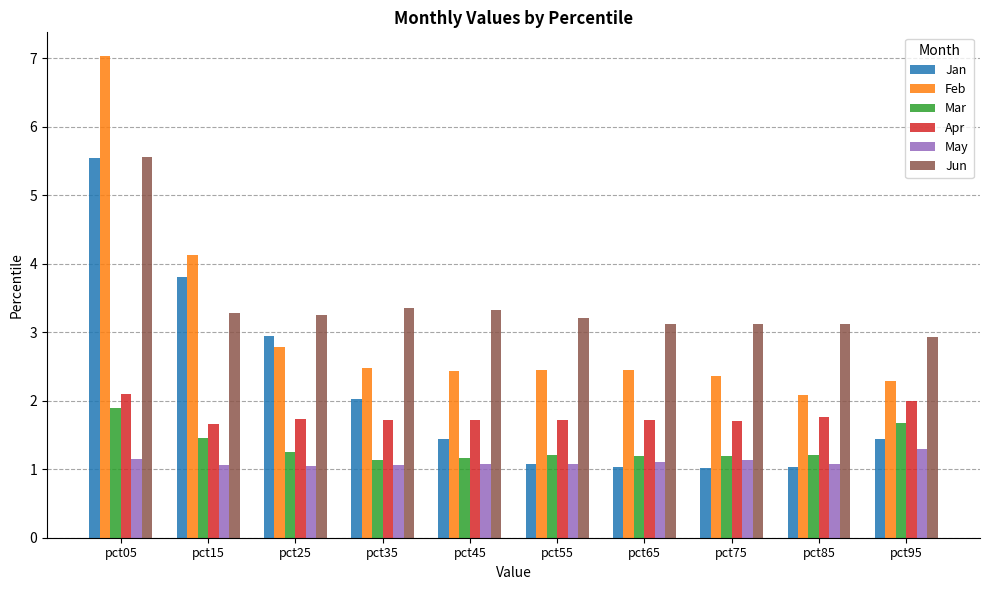

What is the value of the Feb bar at the 10th from the left?

2.3